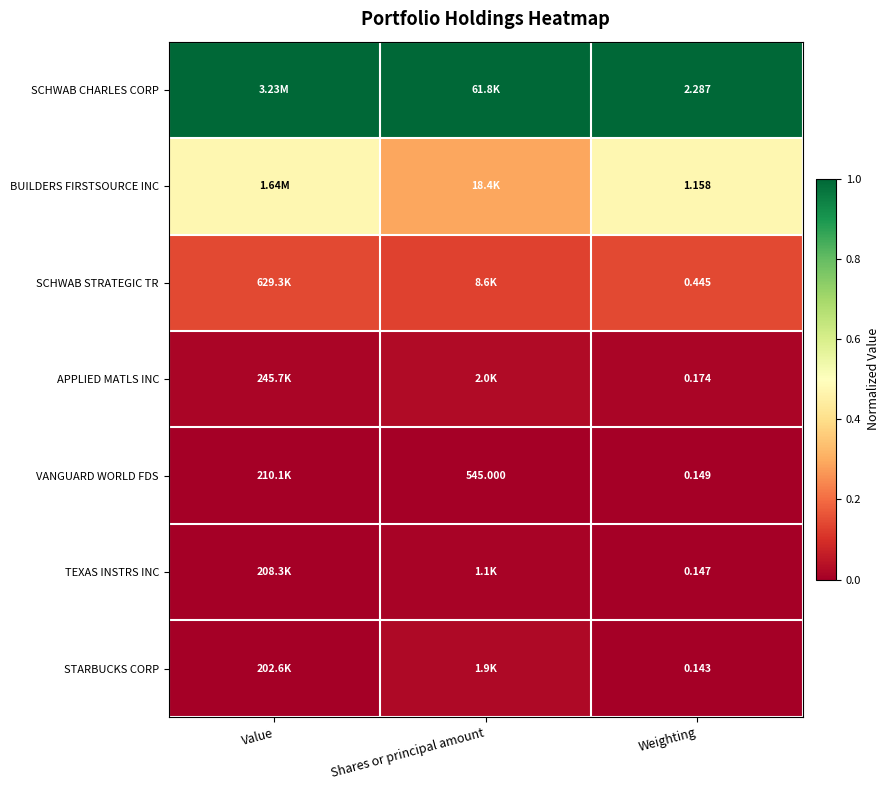

Which category has the lowest value across all series?

Shares or principal amount